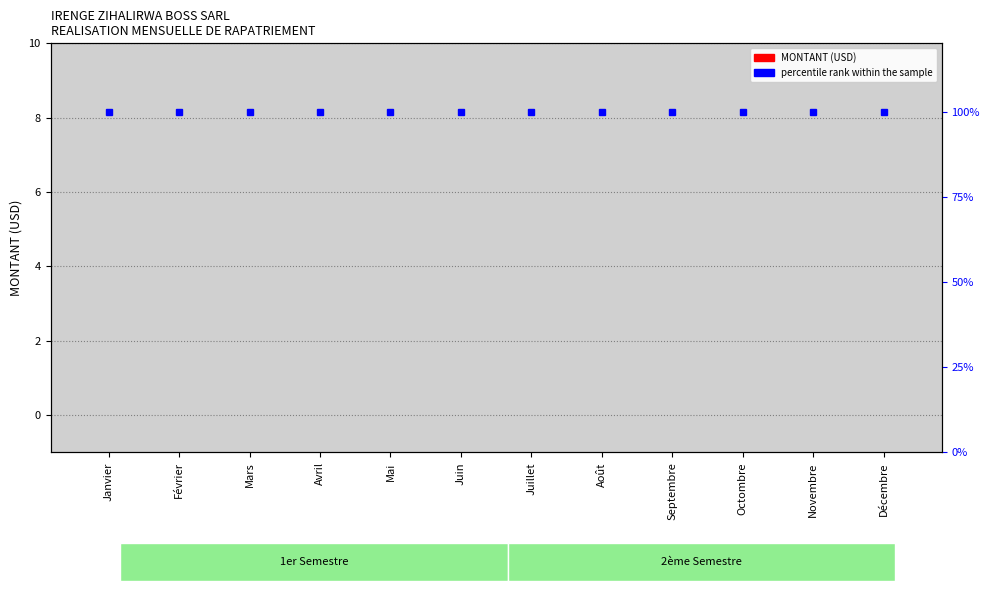

At how many categories does at least one series exceed 26?

12